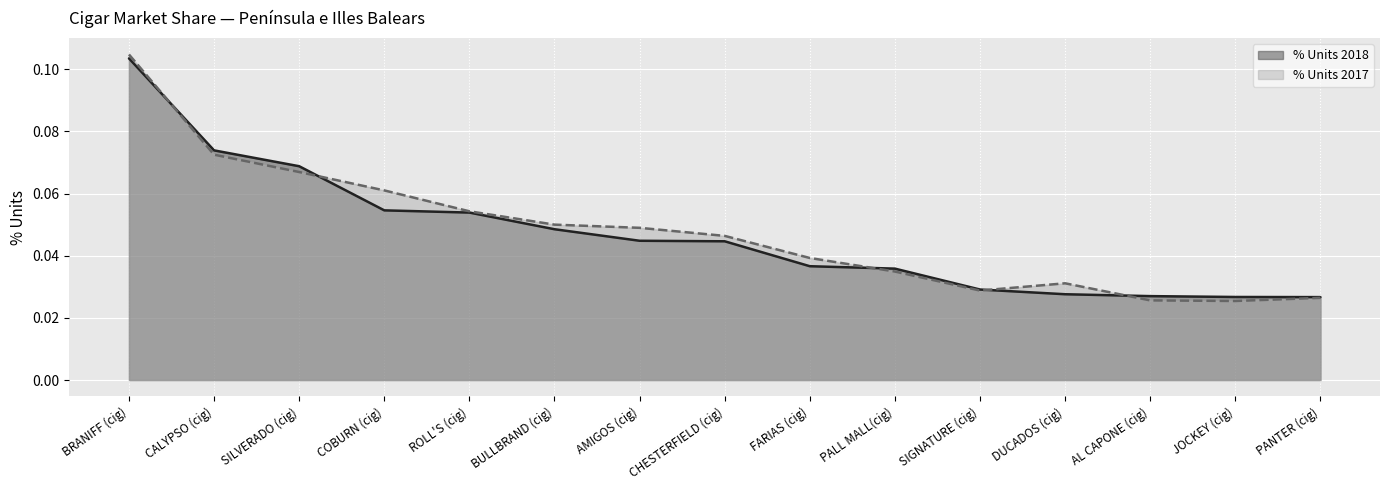

Is it true that % Units 2018 equals 0.1 at CALYPSO (cig)?

False